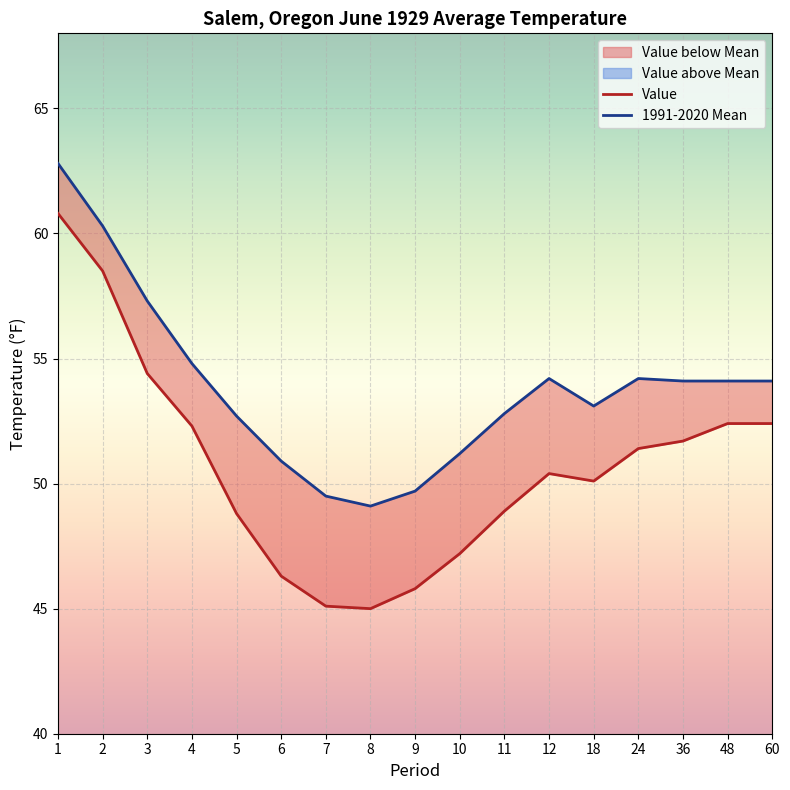

Reading left to right, extract all data points from this chart.

Value: 1=60.8	2=58.5	3=54.4	4=52.3	5=48.8	6=46.3	7=45.1	8=45.0	9=45.8	10=47.2	11=48.9	12=50.4	18=50.1	24=51.4	36=51.7	48=52.4	60=52.4
1991-2020 Mean: 1=62.8	2=60.3	3=57.3	4=54.8	5=52.7	6=50.9	7=49.5	8=49.1	9=49.7	10=51.2	11=52.8	12=54.2	18=53.1	24=54.2	36=54.1	48=54.1	60=54.1